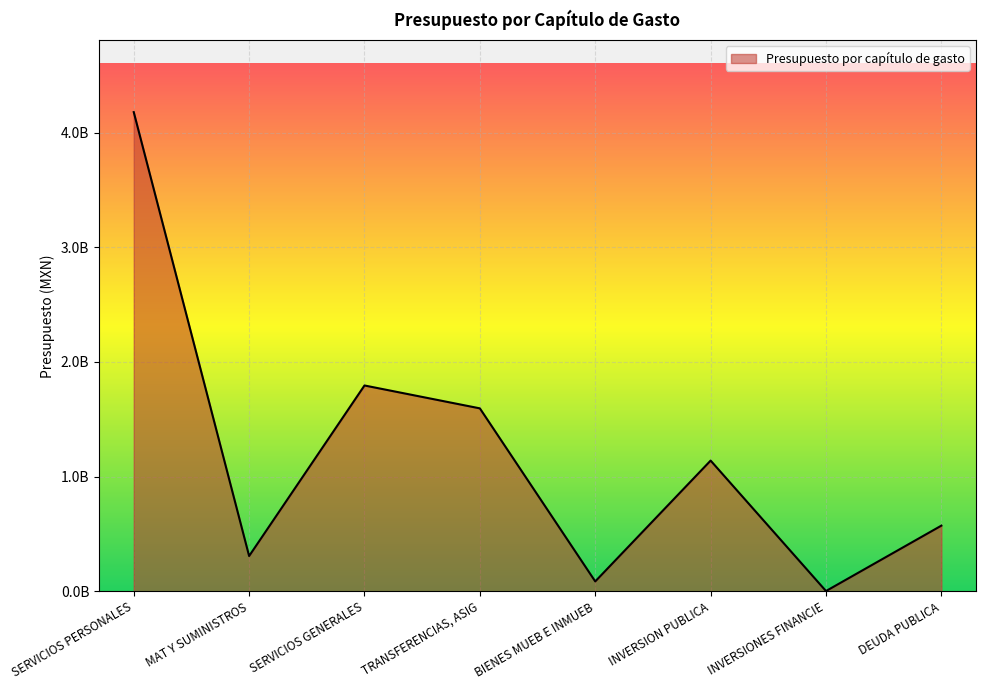

List the labels in order of value, largest first.

SERVICIOS PERSONALES, SERVICIOS GENERALES, TRANSFERENCIAS, ASIG, INVERSION PUBLICA, DEUDA PUBLICA, MAT Y SUMINISTROS, BIENES MUEB E INMUEB, INVERSIONES FINANCIE